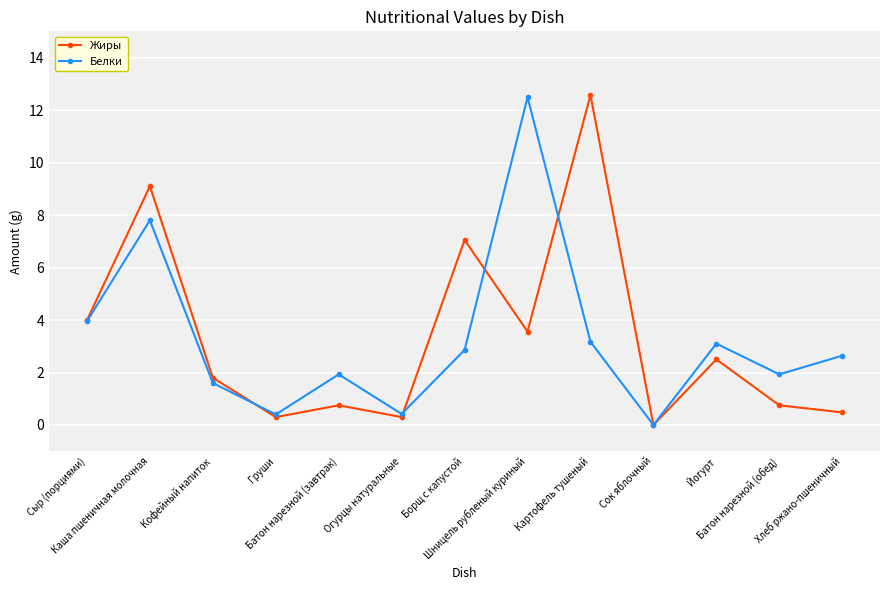

What is the label of the 8th point from the right?

Огурцы натуральные